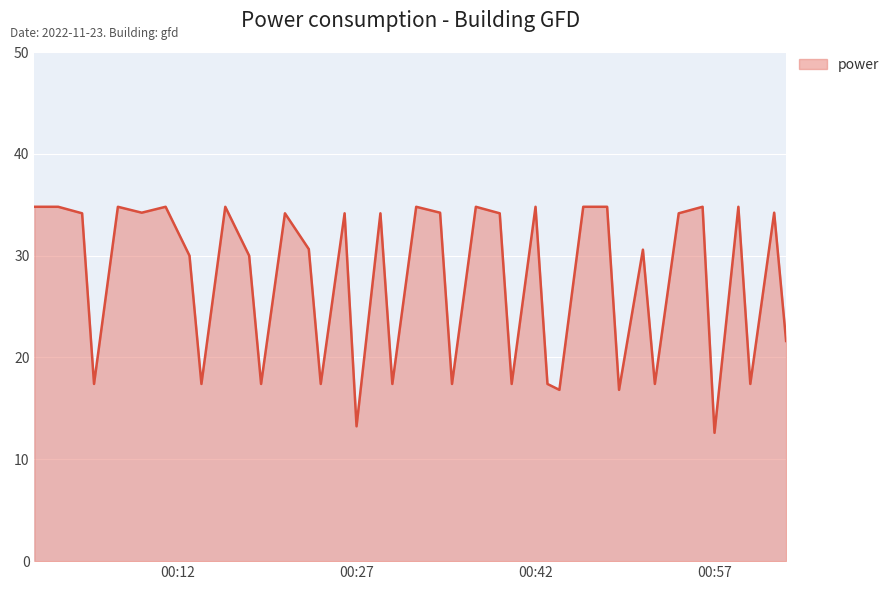

What is the maximum value shown in the chart?

34.8